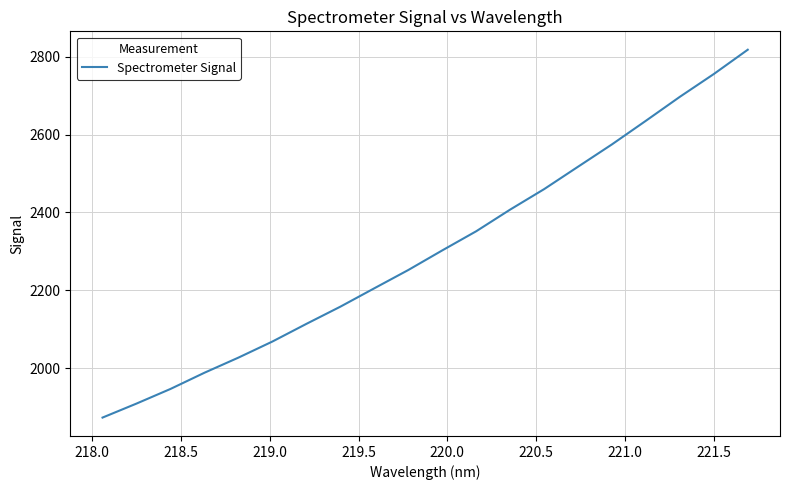

What is the difference between the maximum and minimum values?

945.3